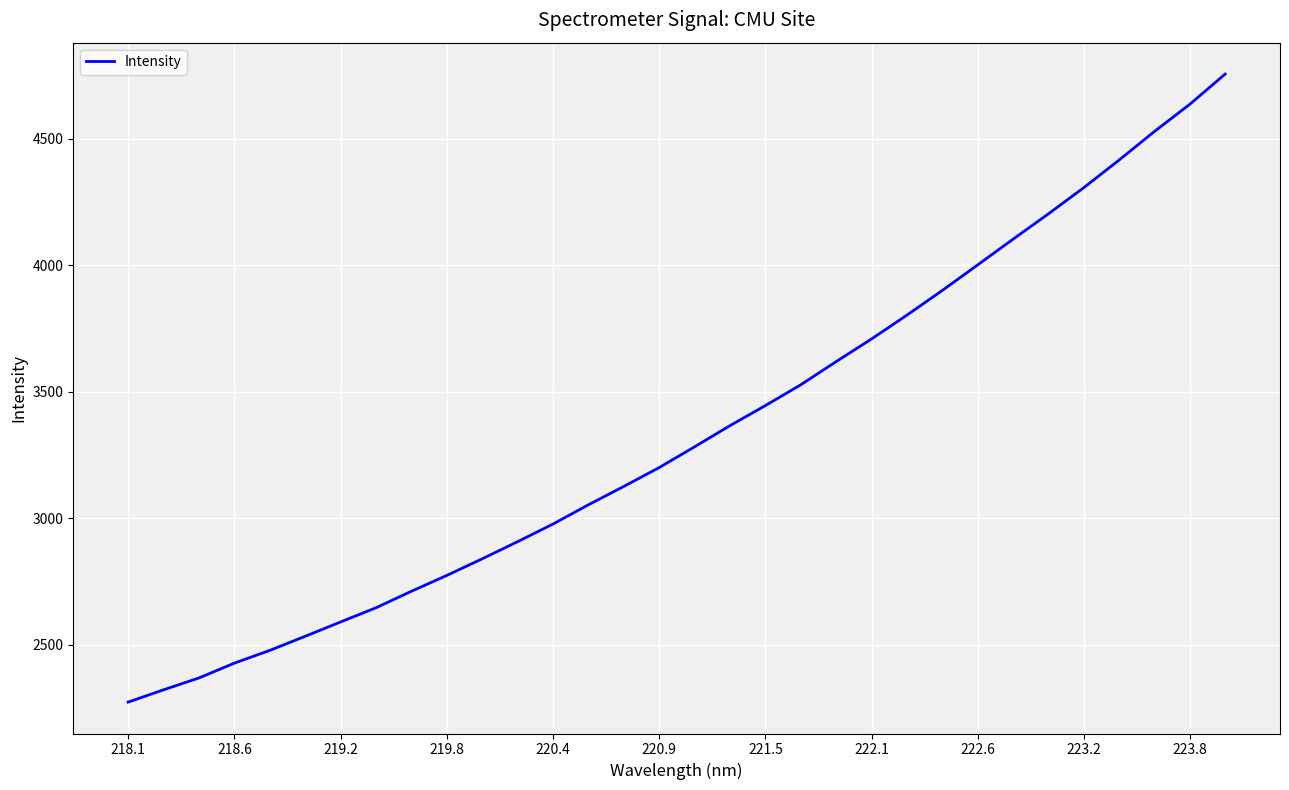

What is the sum of all values?

106847.7